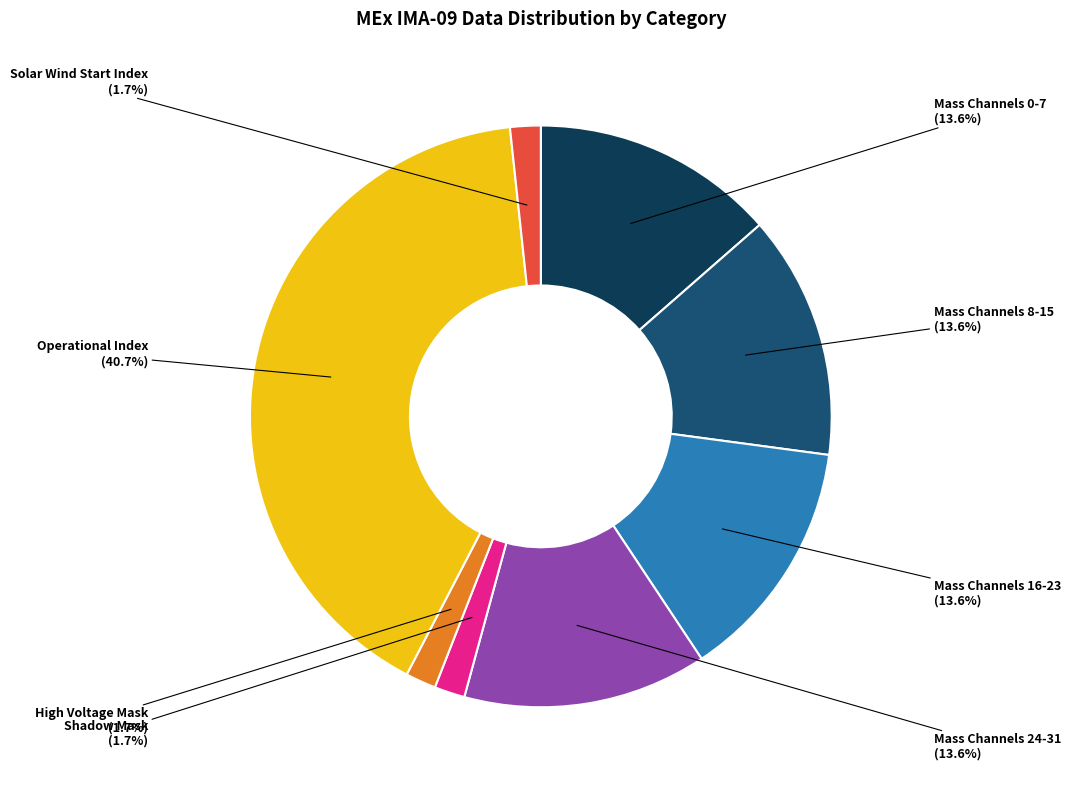

Is there any slice that represents more than half of the pie?

No